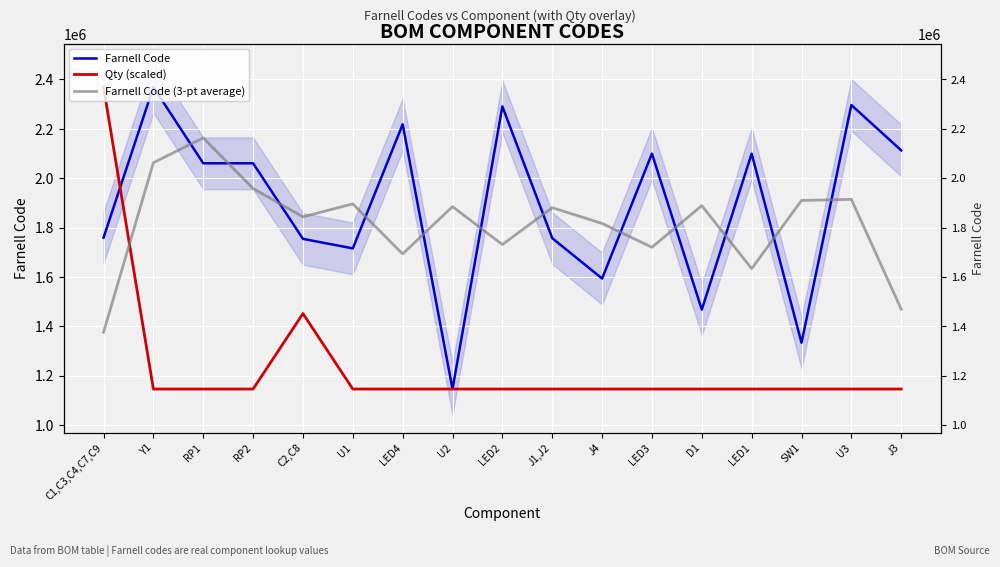

At which label is Farnell Code closest to 1757343?

J1,J2